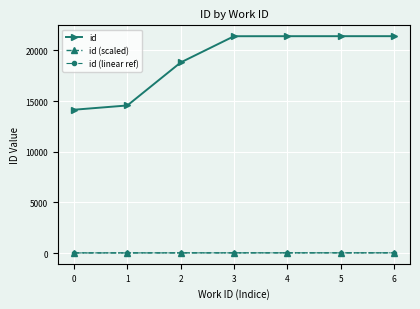

Which series changed the most between 0 and 5?

id